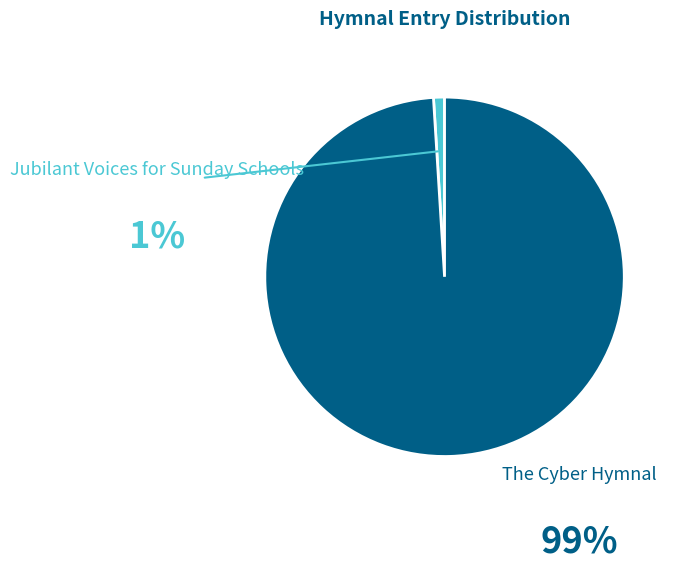

Is the sum of The Cyber Hymnal and Jubilant Voices for Sunday Schools greater than half?

Yes